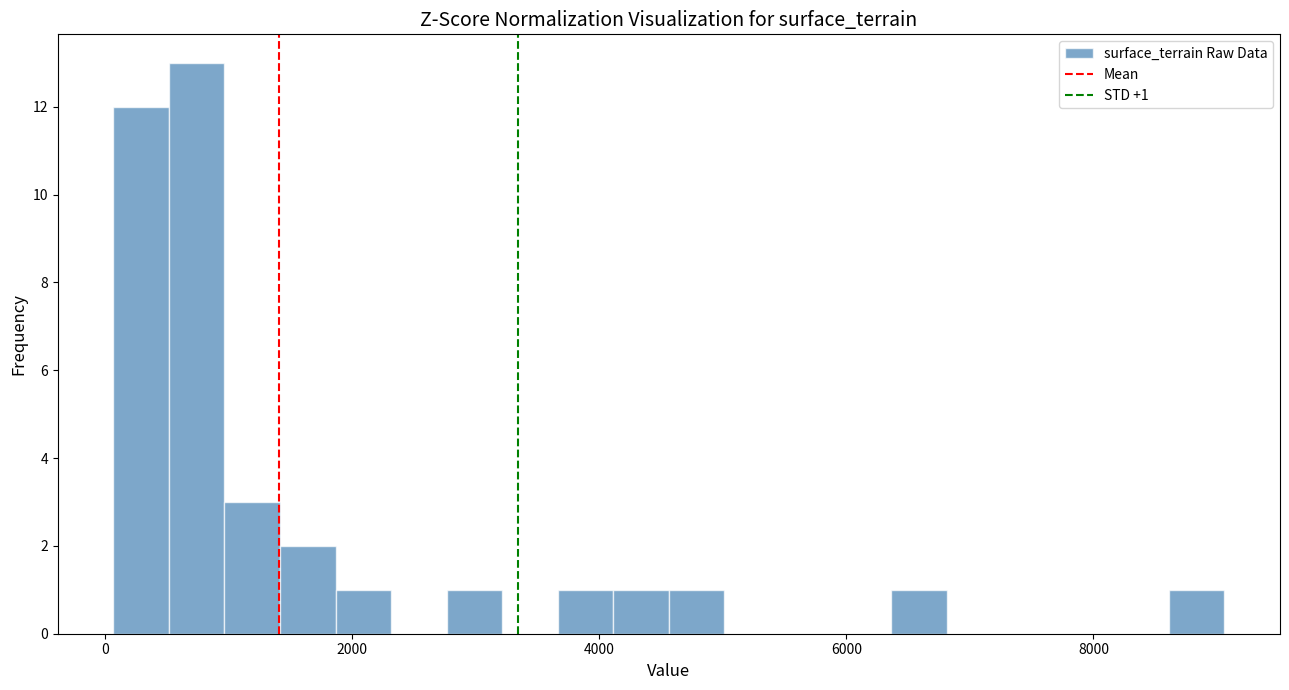

Read against the x-axis, roughly where is the centre of the tallest bar?

800